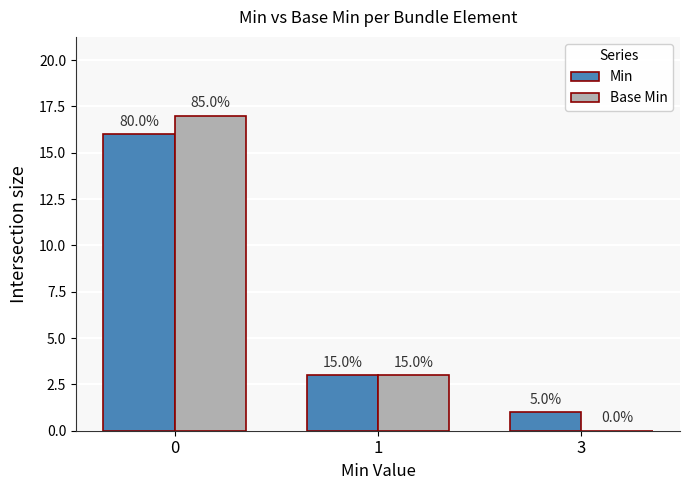

What are all the series names shown in the legend?

Min, Base Min